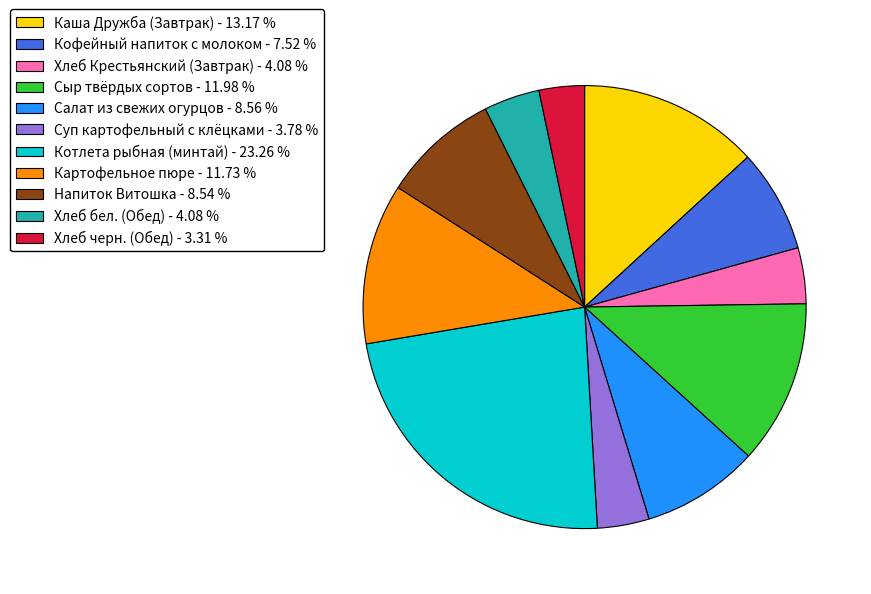

Approximately how many times larger is the value at Салат из свежих огурцов compared to Напиток Витошка?

1.0